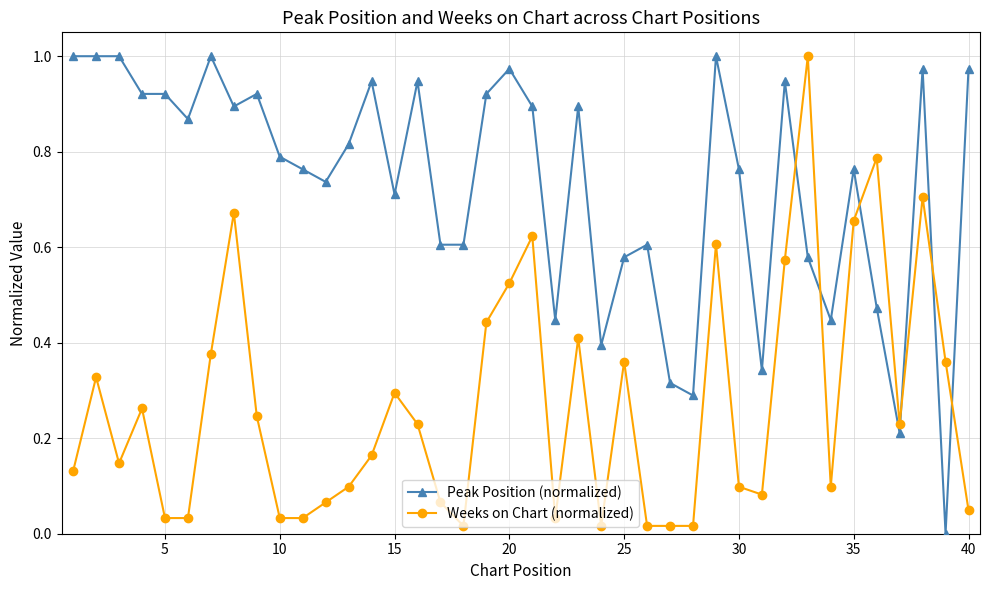

List the series in order of their overall mean, lowest first.

Weeks on Chart (normalized), Peak Position (normalized)